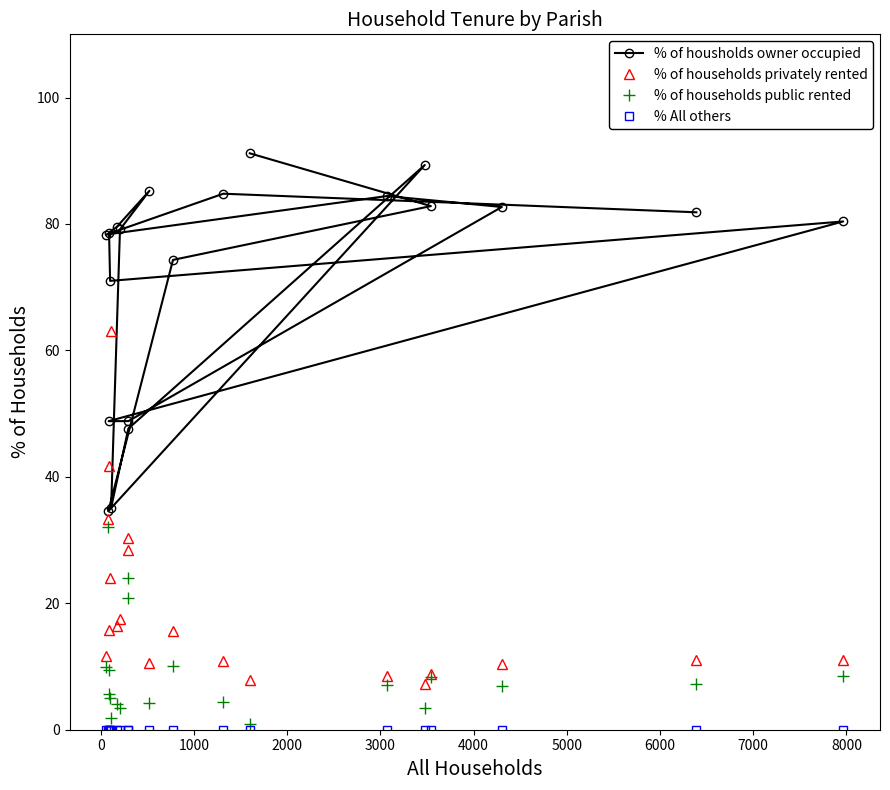

True or false: % of households privately rented and % All others intersect in this chart.

False